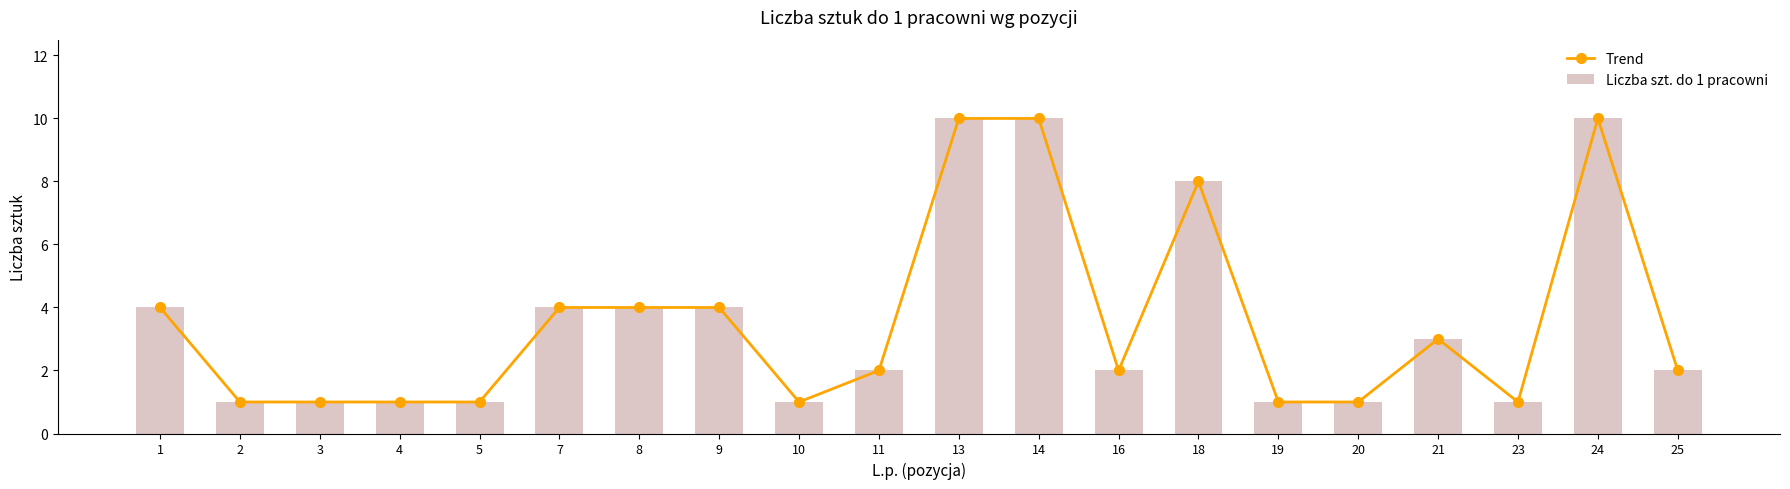

Where does the Liczba szt. do 1 pracowni series first go above 2?

1